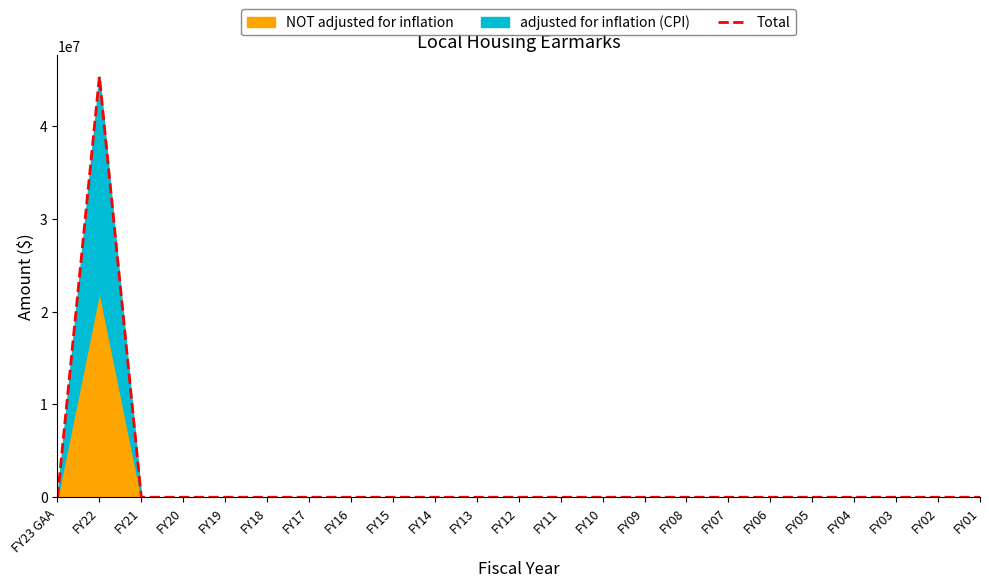

What is the label of the 19th point from the left?

FY05